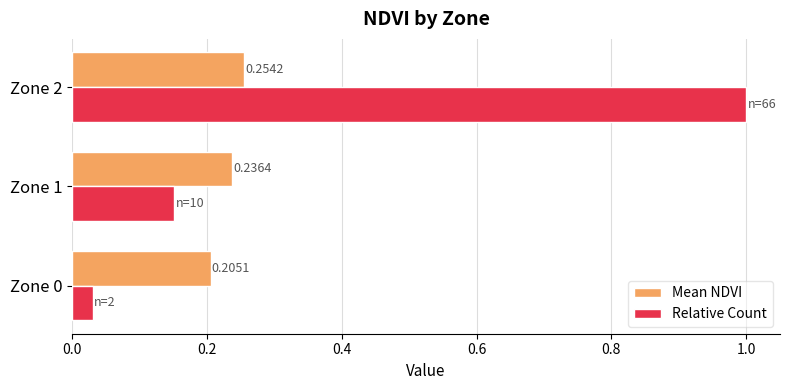

What are all the series names shown in the legend?

Mean NDVI, Relative Count